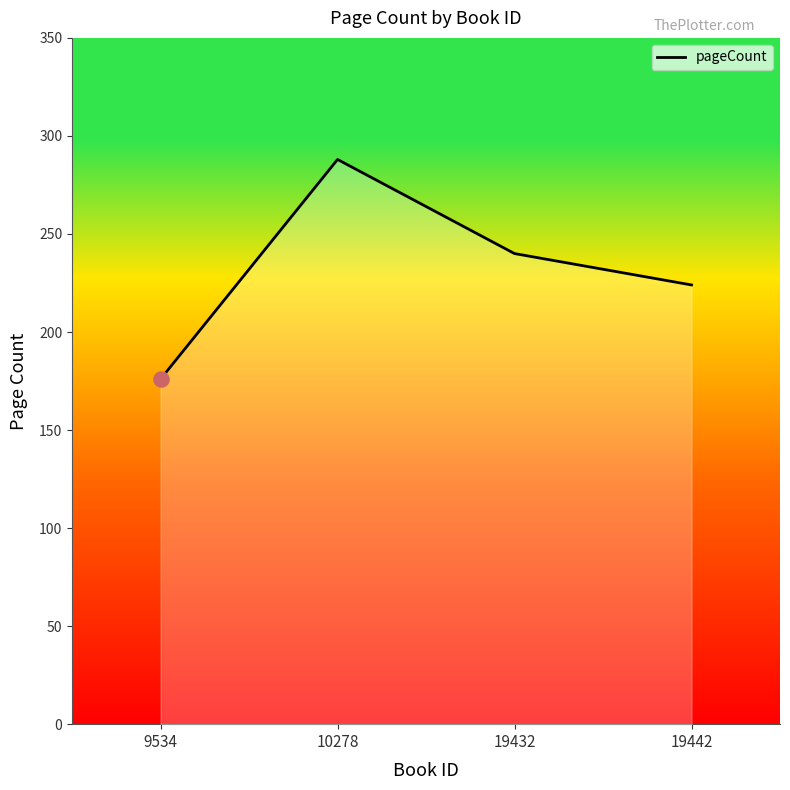

What is the change in value from 9534 to 19442?

+48